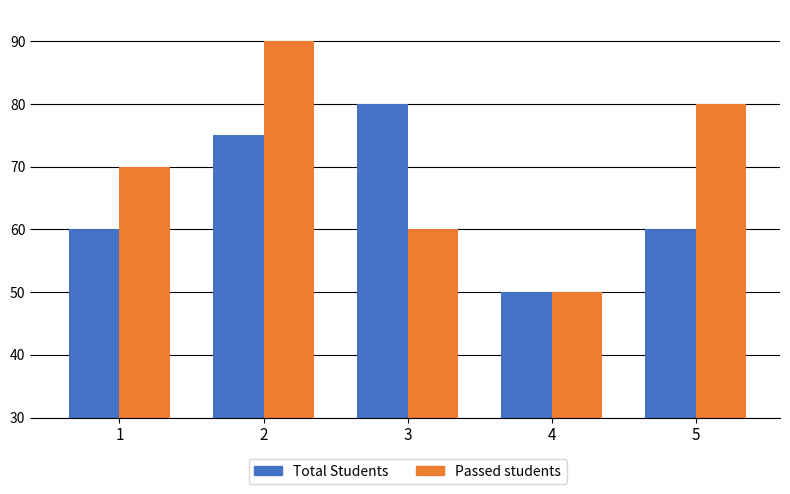

Which series has the largest total across all categories?

Passed students